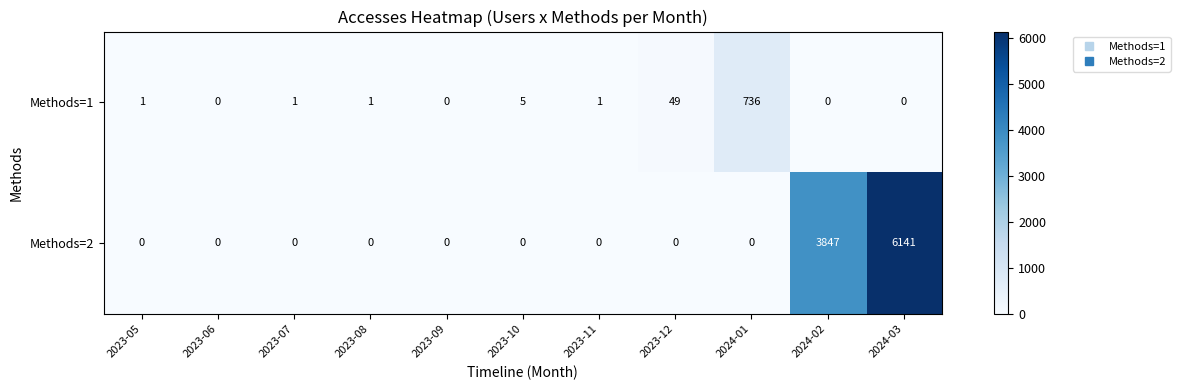

What is the difference between the highest and lowest values at 2023-05?

1